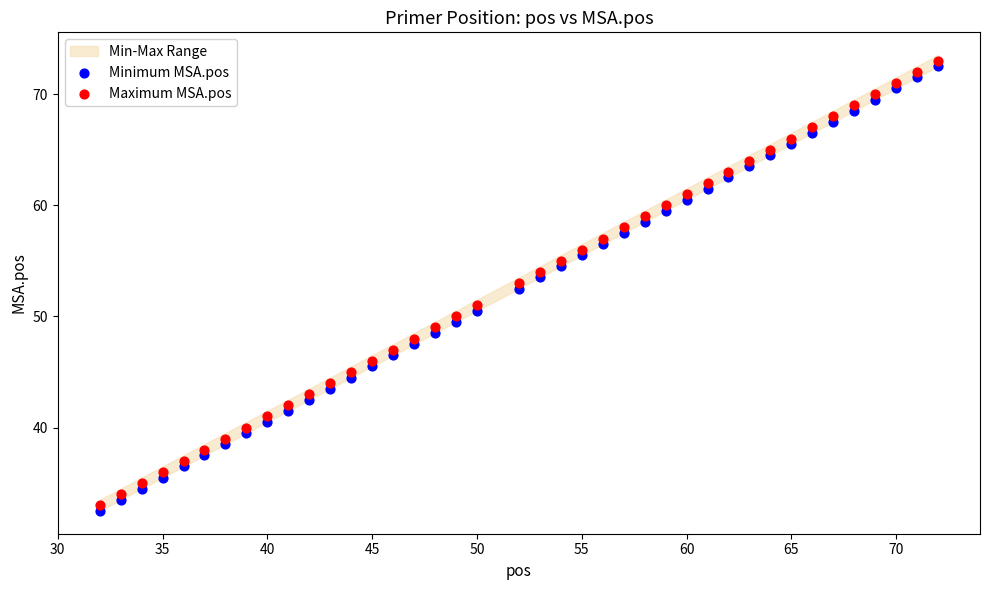

Which series contains the lowest Y value?

Minimum MSA.pos